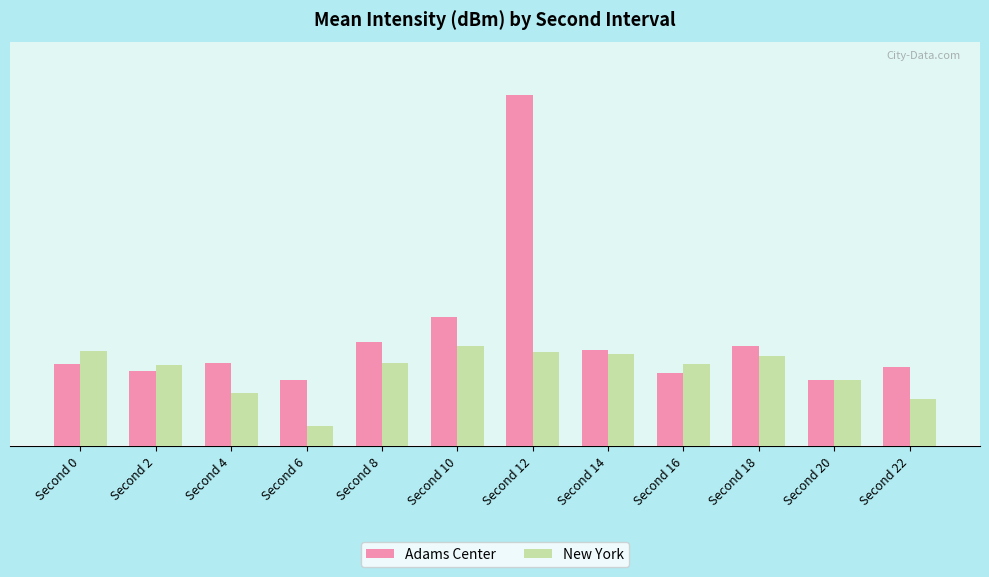

The value of Adams Center at Second 4 is 5.6. True or false?

False